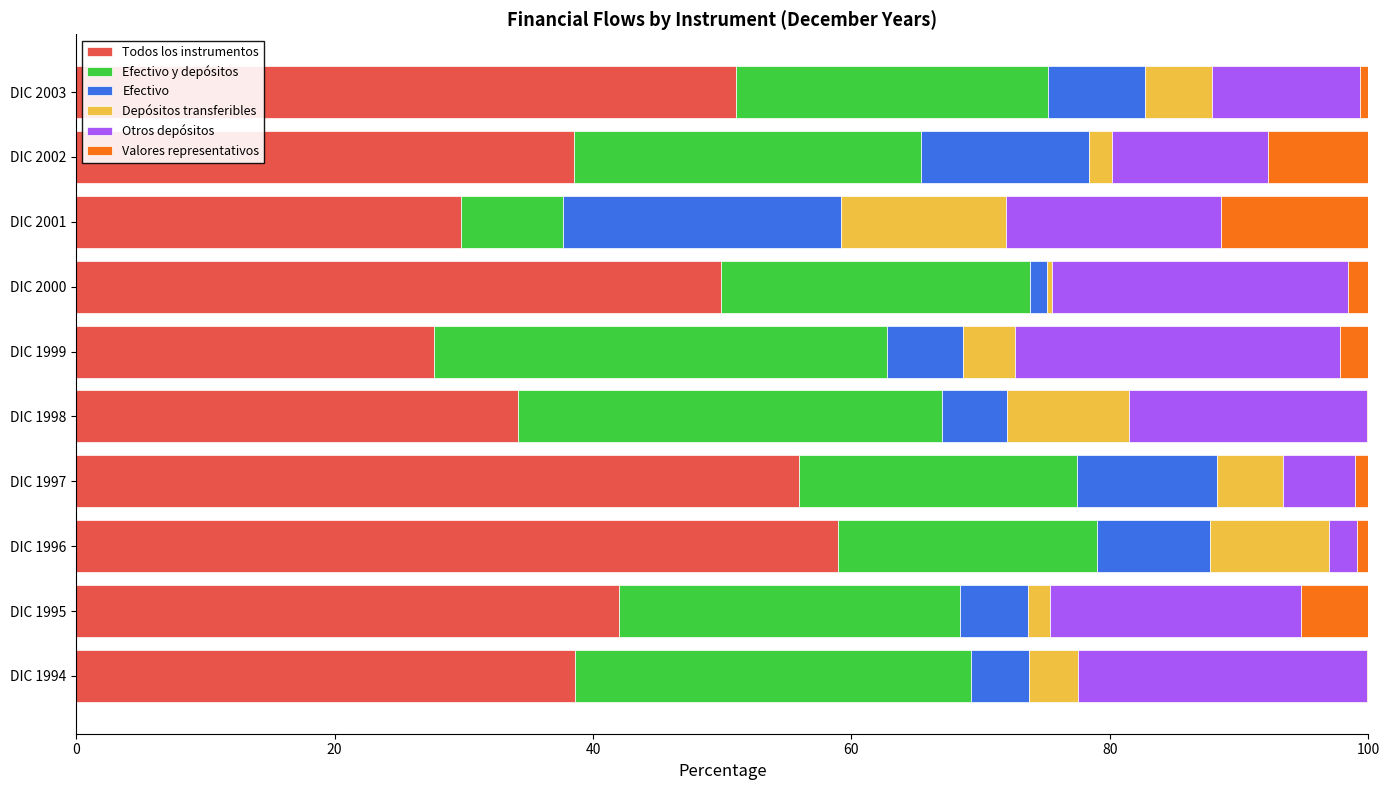

Which category has the highest value in the Todos los instrumentos series?

DIC 1996